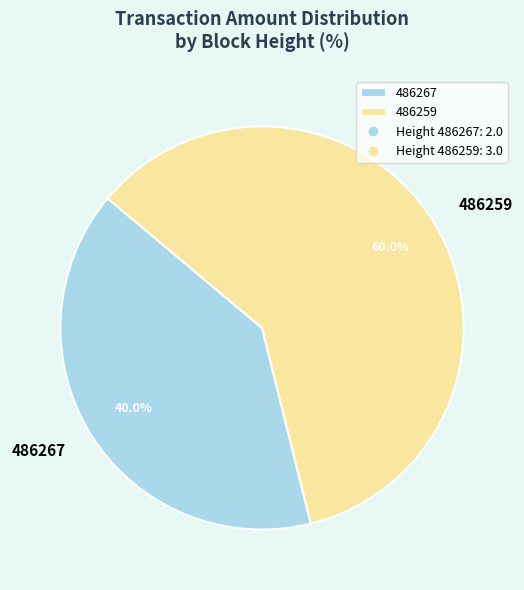

How many slices are in this pie chart?

2